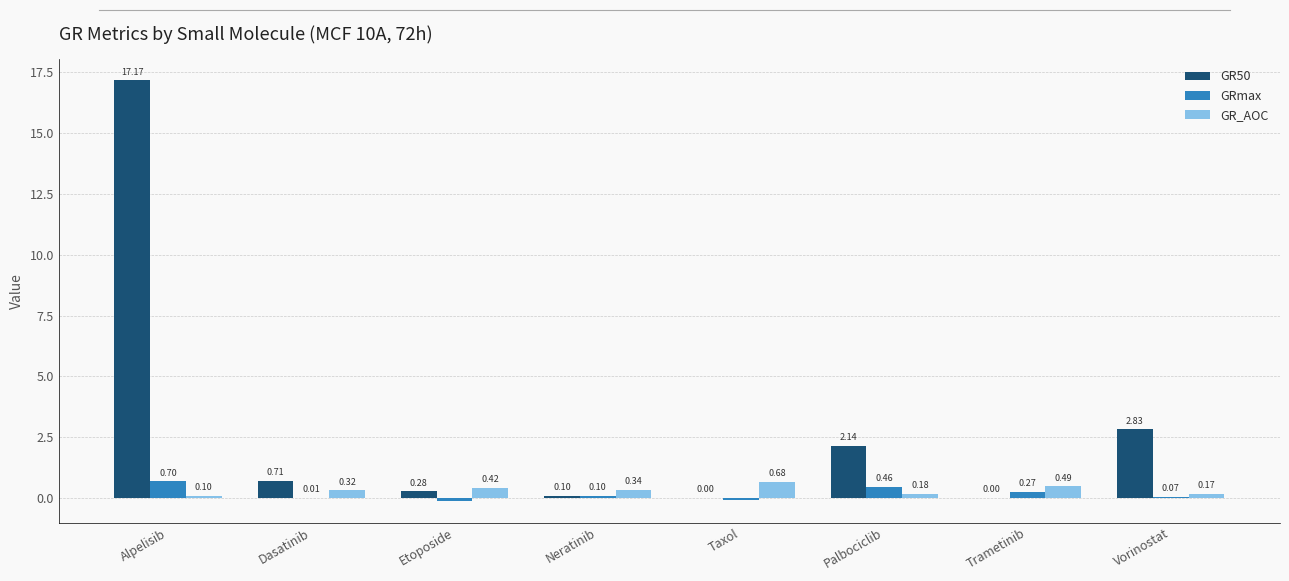

Which label corresponds to the largest value in the chart?

Alpelisib